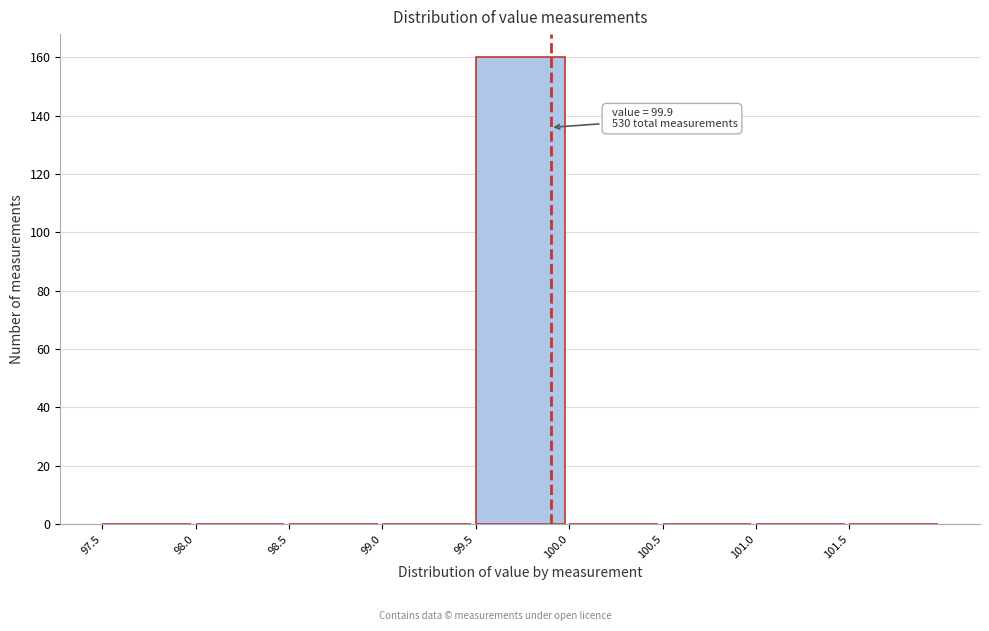

Over which range of the x-axis is the bar tallest?

99.5 to 100.0